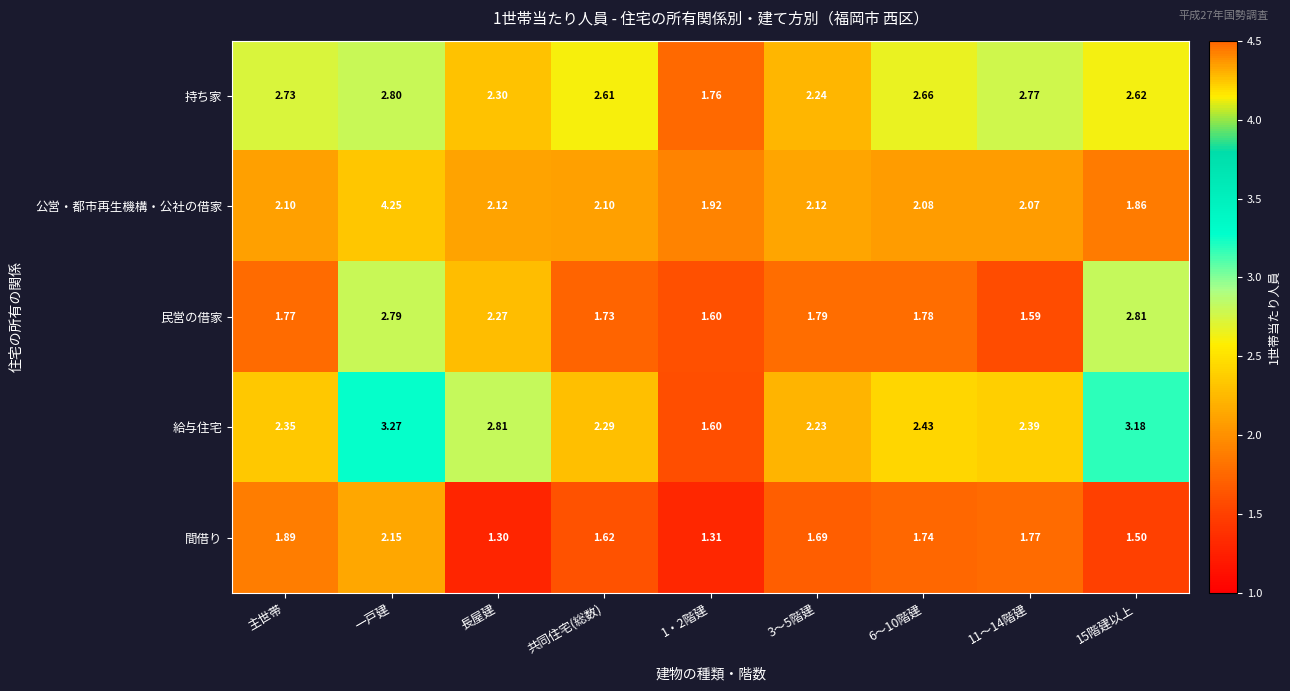

Which category has the lowest value in the 間借り series?

長屋建